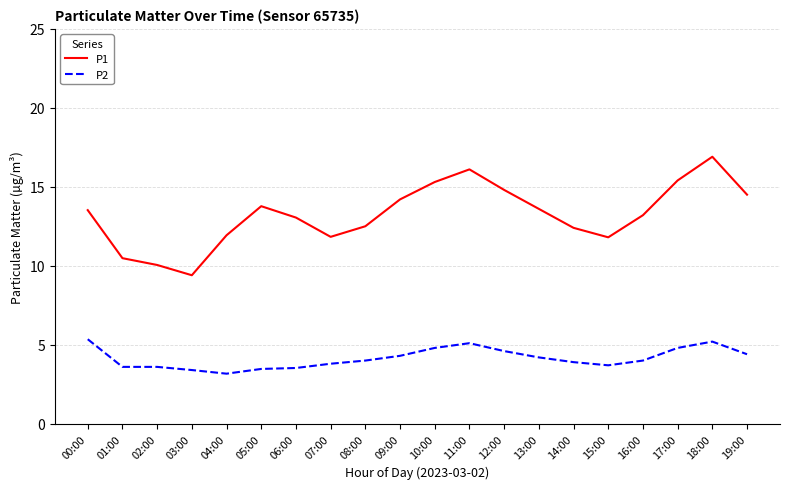

True or false: P1 has a value of 11.9 at 04:00.

True